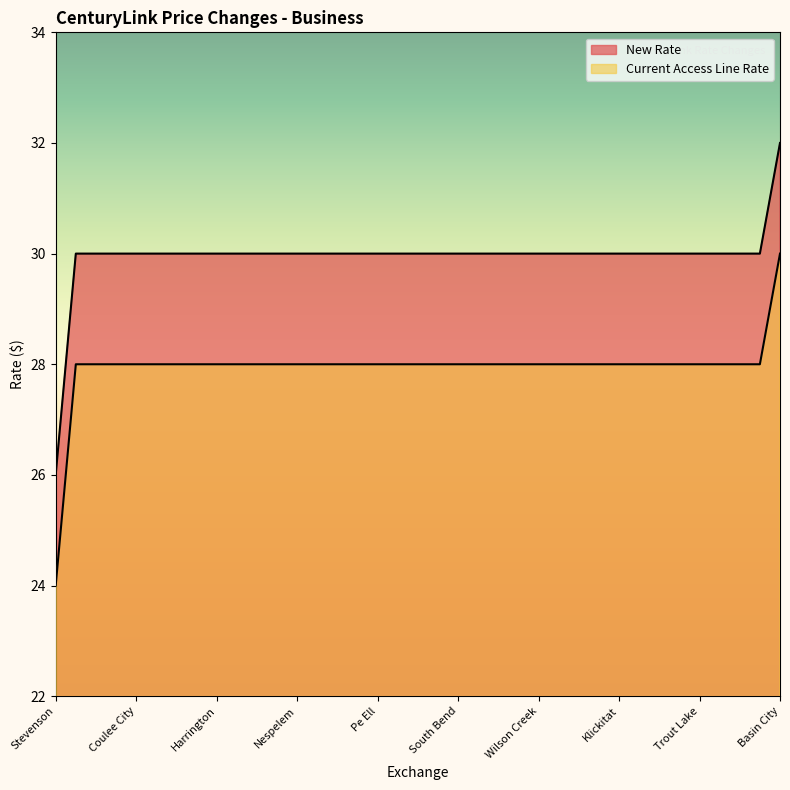

What is the sum of all New Rate values?

1108